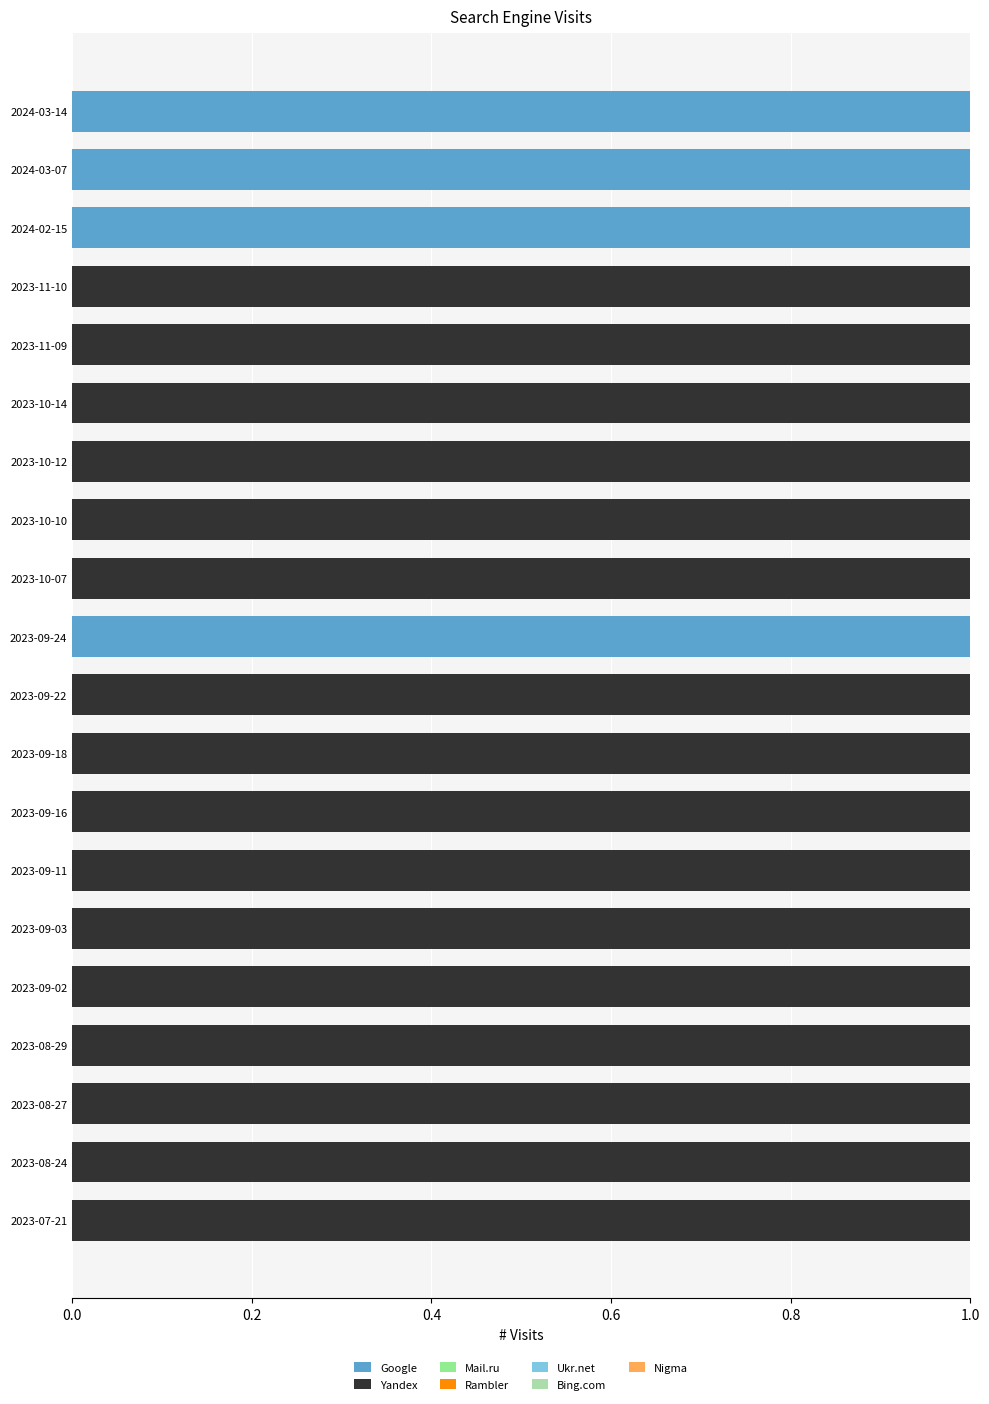

Is it true that Google equals 2 at 2023-09-24?

False